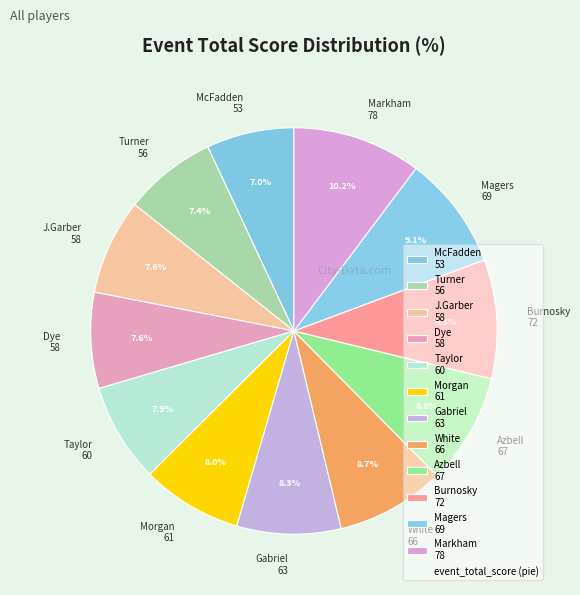

Is the sum of Taylor 60 and Magers 69 greater than half?

No